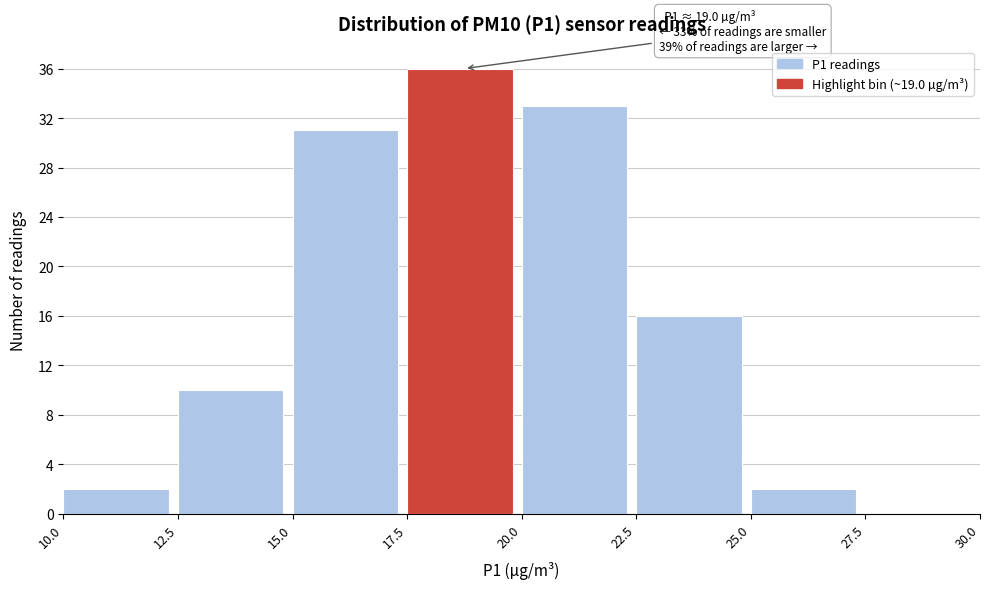

Over which range of the x-axis is the bar tallest?

17.5 to 20.0